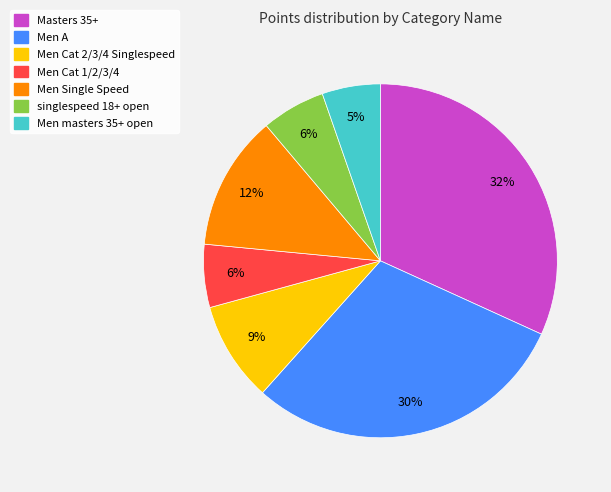

To the nearest percent, what is the combined percentage of singlespeed 18+ open and Masters 35+?

38%